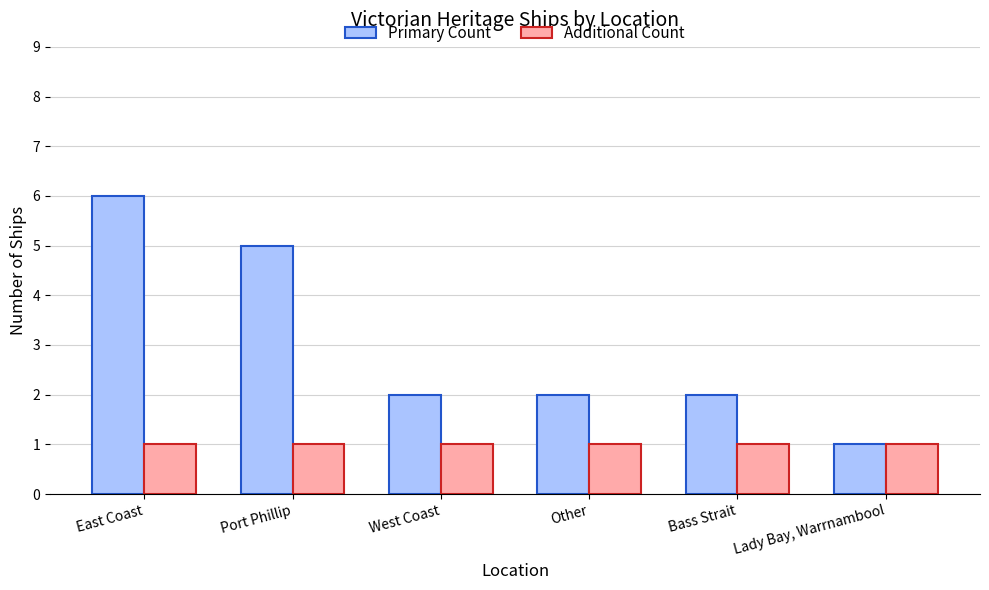

Reading right to left, extract all data points from this chart.

Primary Count: Lady Bay, Warrnambool=1	Bass Strait=2	Other=2	West Coast=2	Port Phillip=5	East Coast=6
Additional Count: Lady Bay, Warrnambool=1	Bass Strait=1	Other=1	West Coast=1	Port Phillip=1	East Coast=1